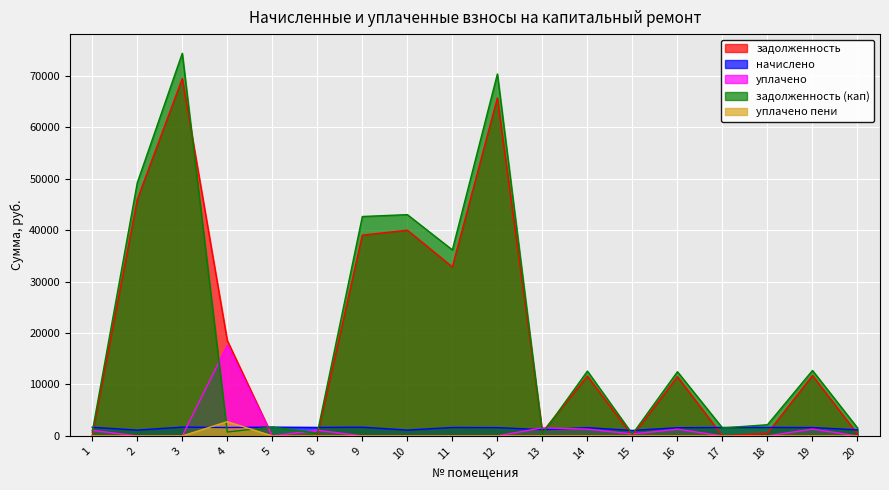

How many data points does each series have?

18